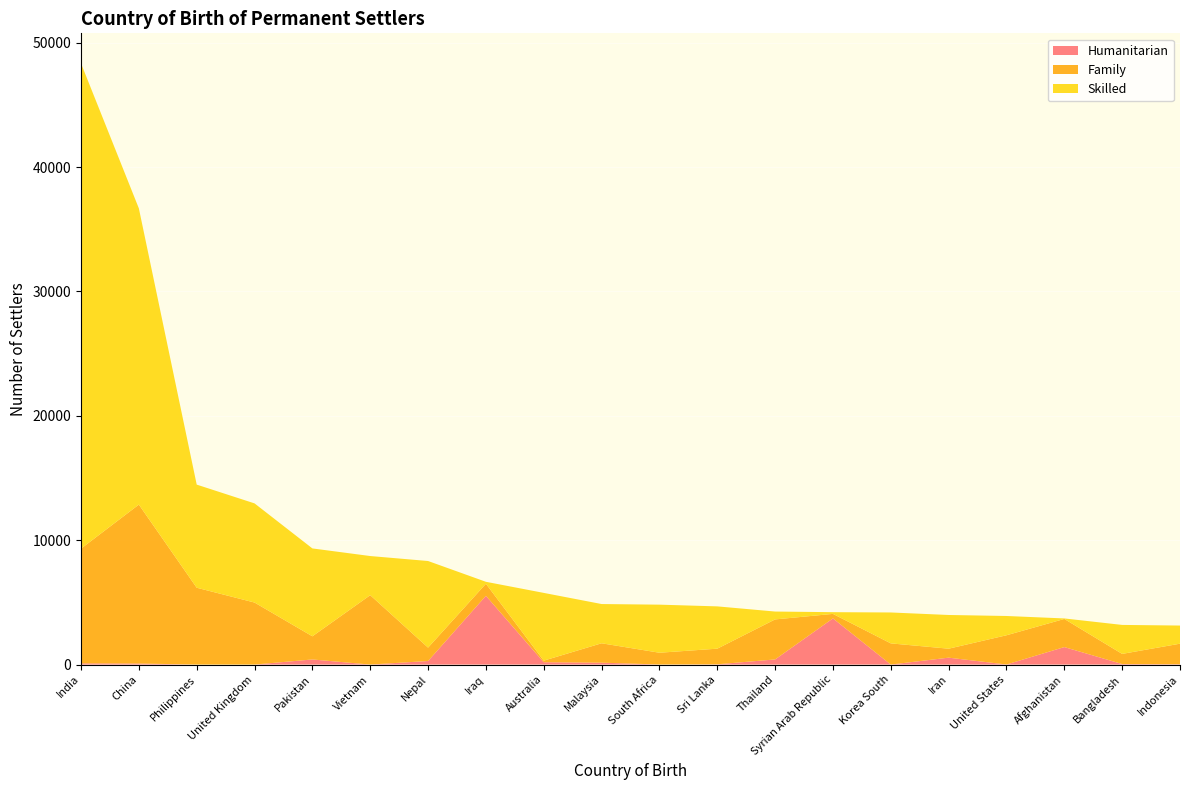

Reading left to right, what are all the values shown in this chart?

Humanitarian: 99	83	0	0	409	0	285	5528	186	152	5	21	412	3711	0	554	5	1405	43	27
Family: 9221	12776	6176	4985	1862	5577	1076	966	128	1558	945	1255	3217	362	1702	721	2349	2260	814	1650
Skilled: 39010	23815	8290	7971	7065	3147	6963	159	5447	3155	3865	3401	632	138	2485	2710	1550	42	2329	1459